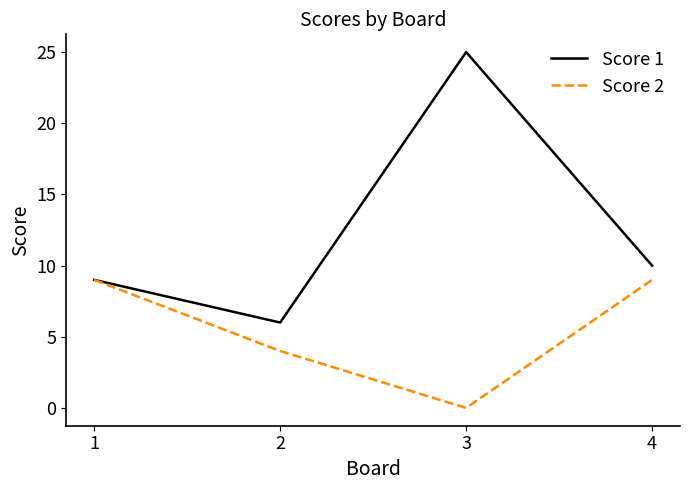

Reading left to right, transcribe all the data shown in this chart.

Score 1: 1=9	2=6	3=25	4=10
Score 2: 1=9	2=4	3=0	4=9